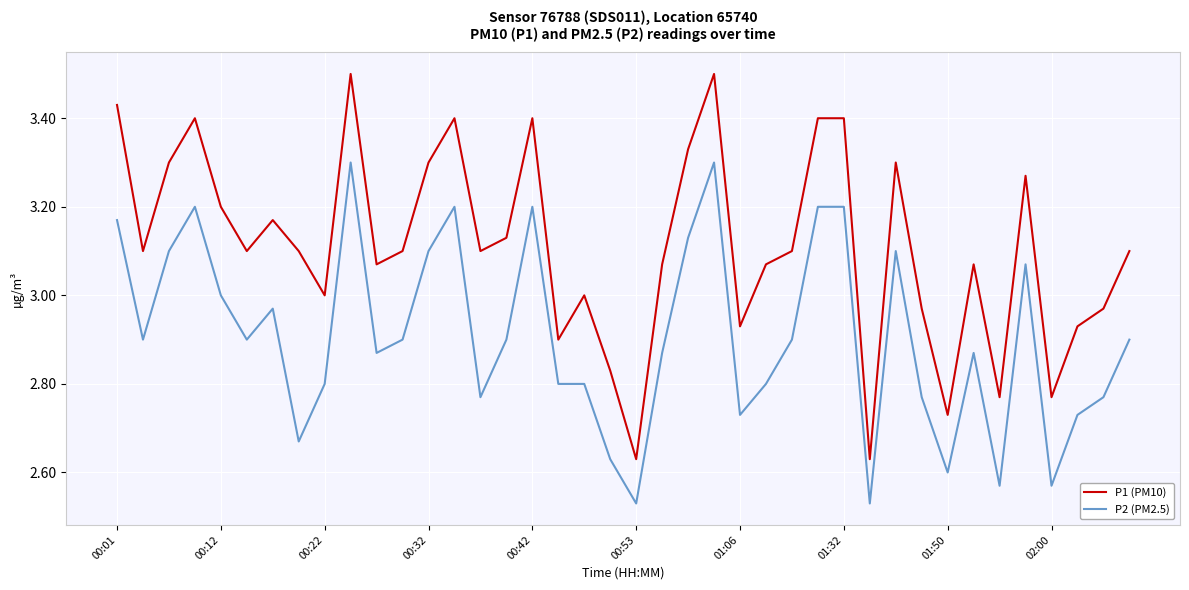

What is the maximum value for P1 (PM10)?

3.5